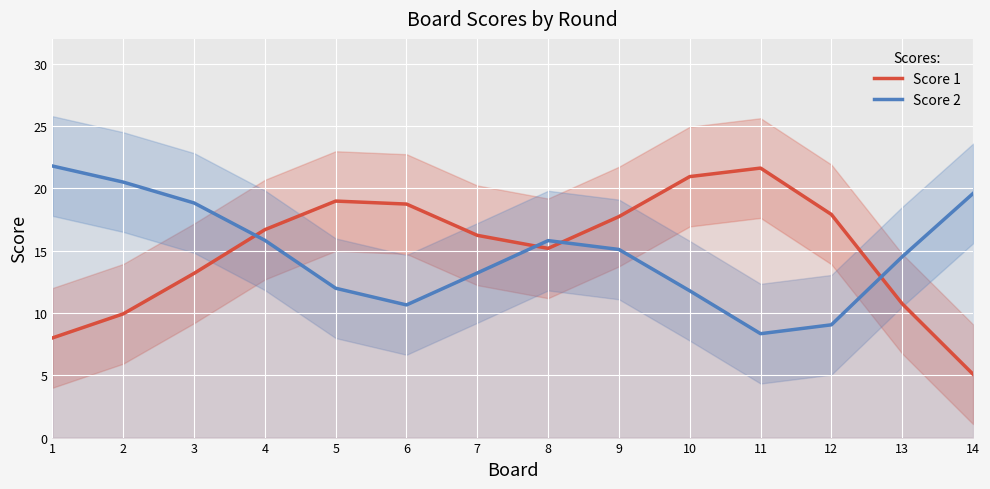

Does the chart display data point markers on the line(s)?

No